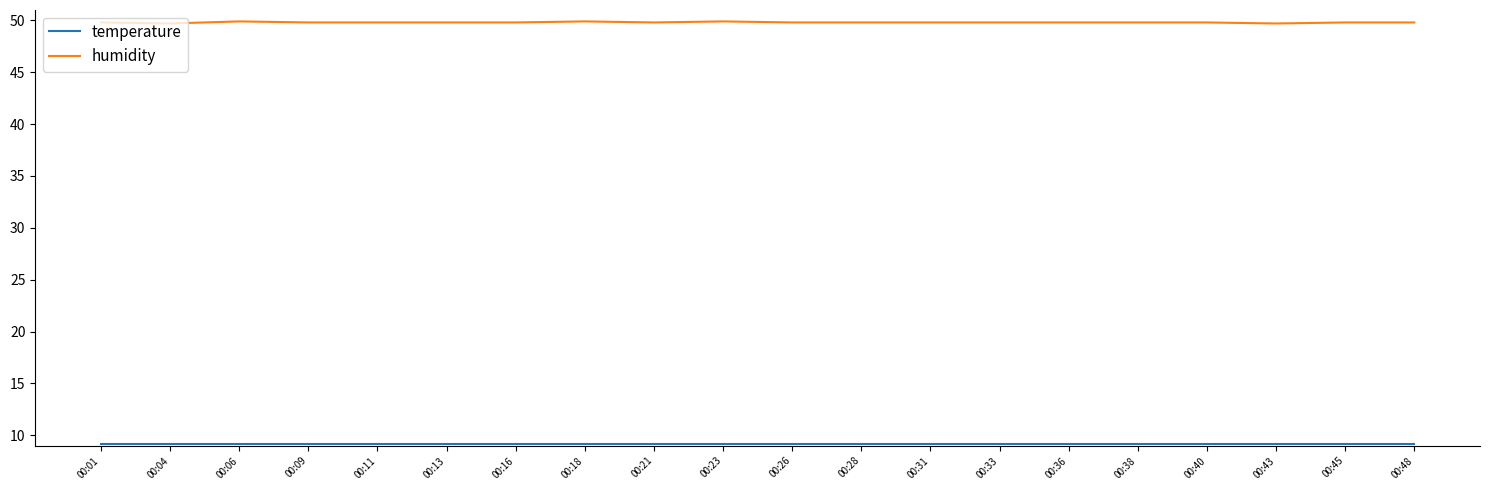

What is the highest value of the humidity series?

49.9